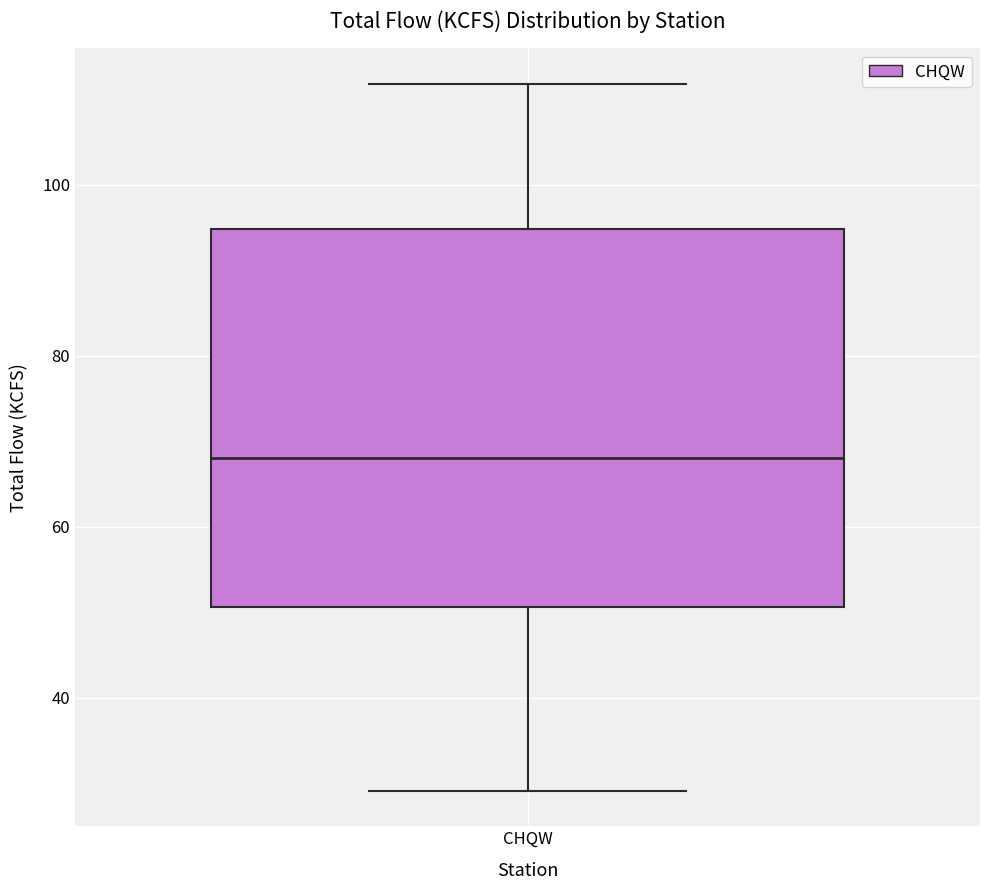

Where is the lower edge of the box for CHQW on the y-axis? The values are not printed on the chart, so give them approximately, as read against the axis.

50